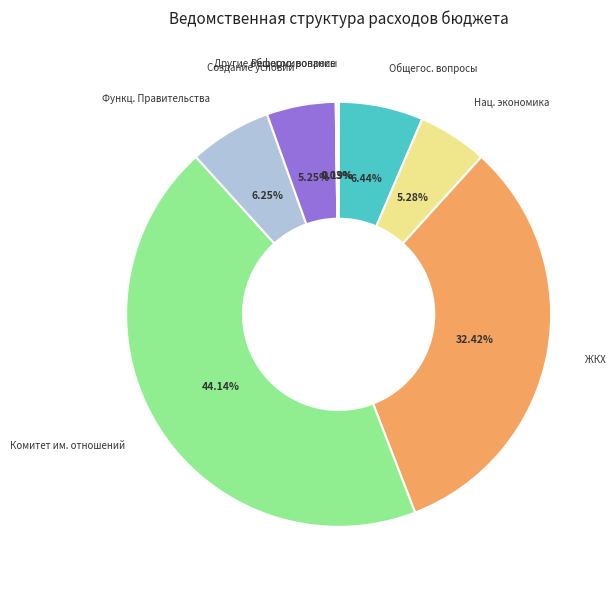

Is there any slice that represents more than half of the pie?

No